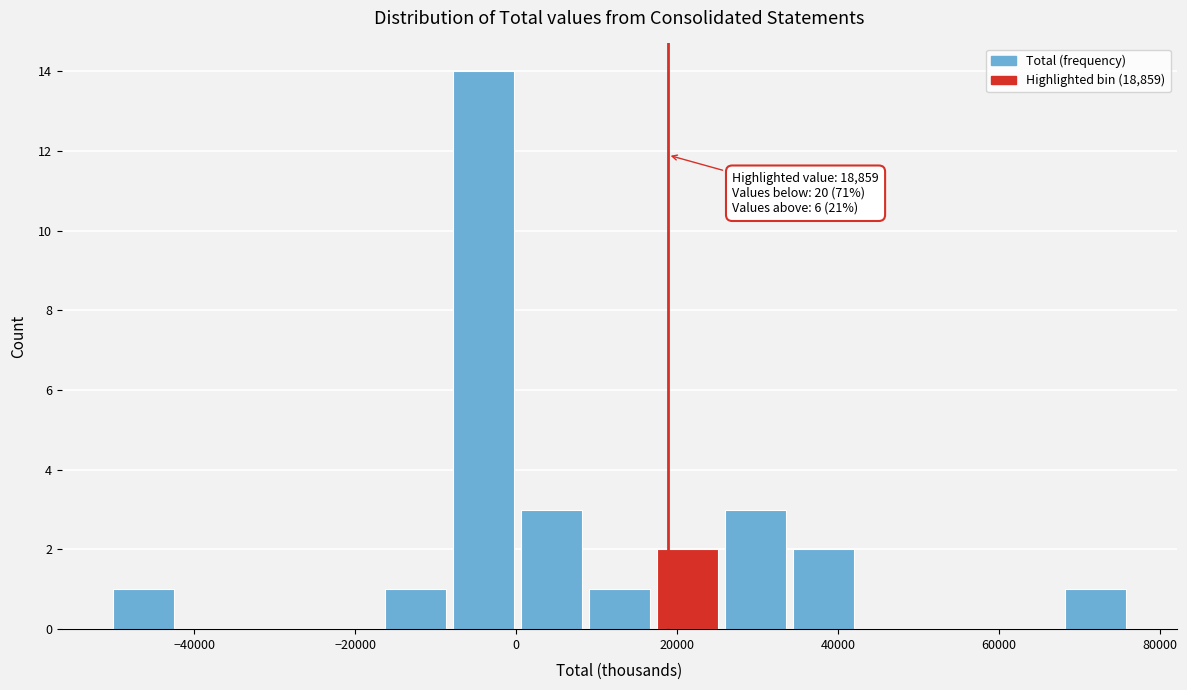

Over which range of the x-axis is the bar tallest?

-8000 to 0